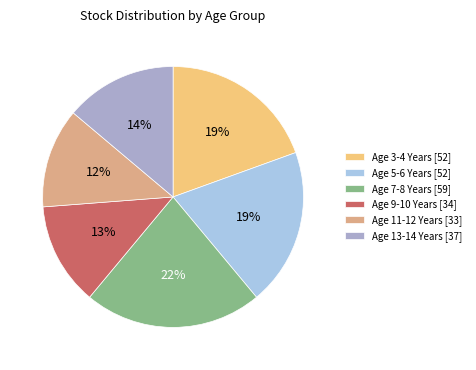

To the nearest percent, what is the average slice percentage?

17%